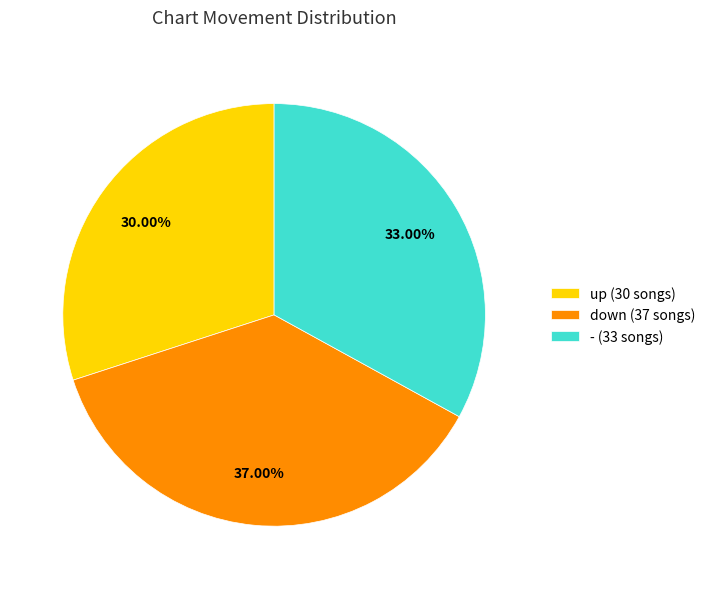

What percentage is the down slice, to the nearest percent?

37%